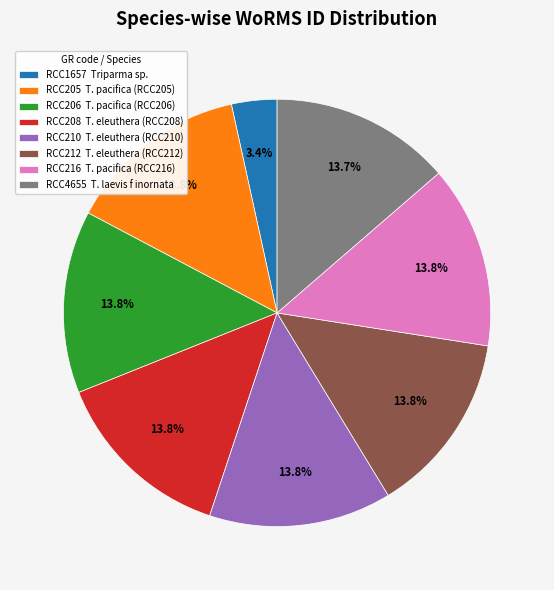

How many slices are in this pie chart?

8